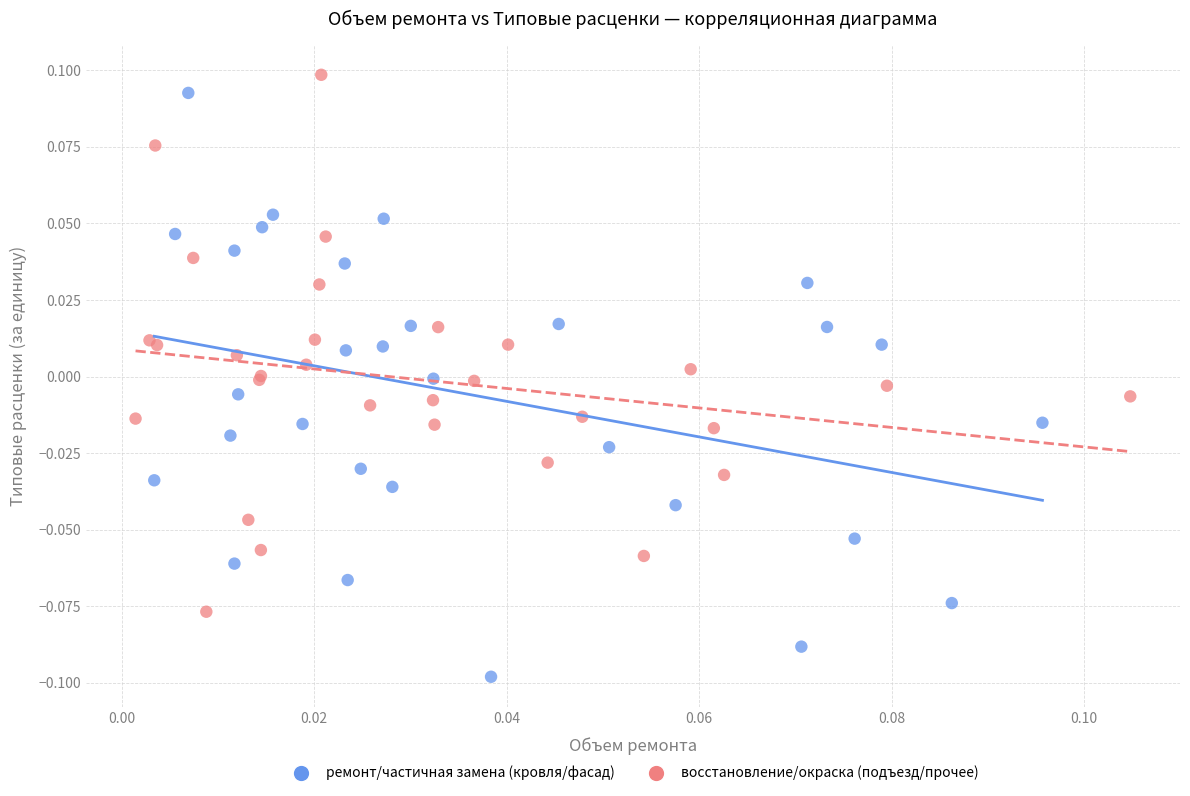

Which series contains the lowest Y value?

ремонт/частичная замена (кровля/фасад)